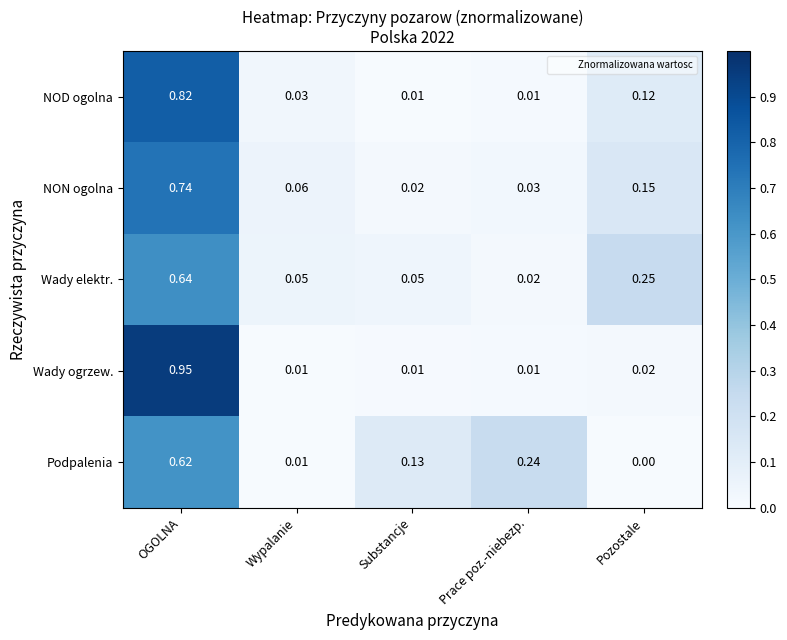

At which category does the chart reach its peak across all series?

OGOLNA